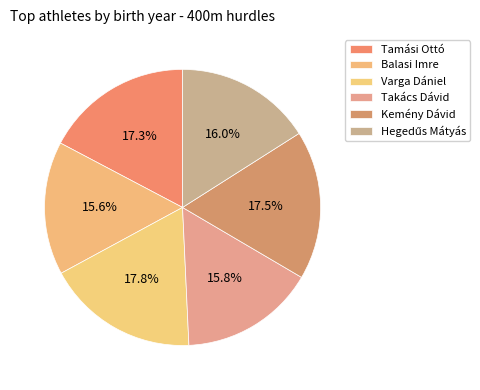

Which category has the biggest portion of the pie?

Varga Dániel